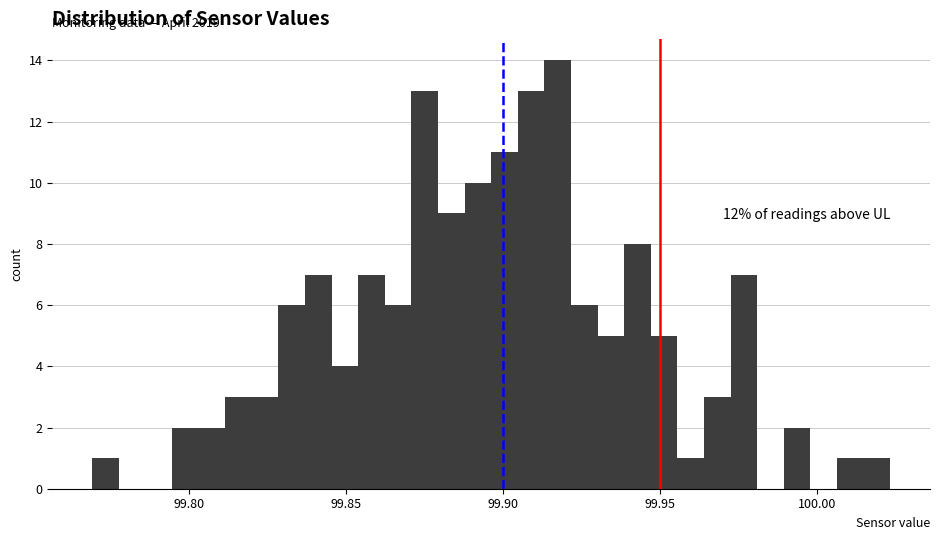

Around what value on the x-axis is the tallest bar? Give the approximate position of its centre, as read against the axis.

99.915